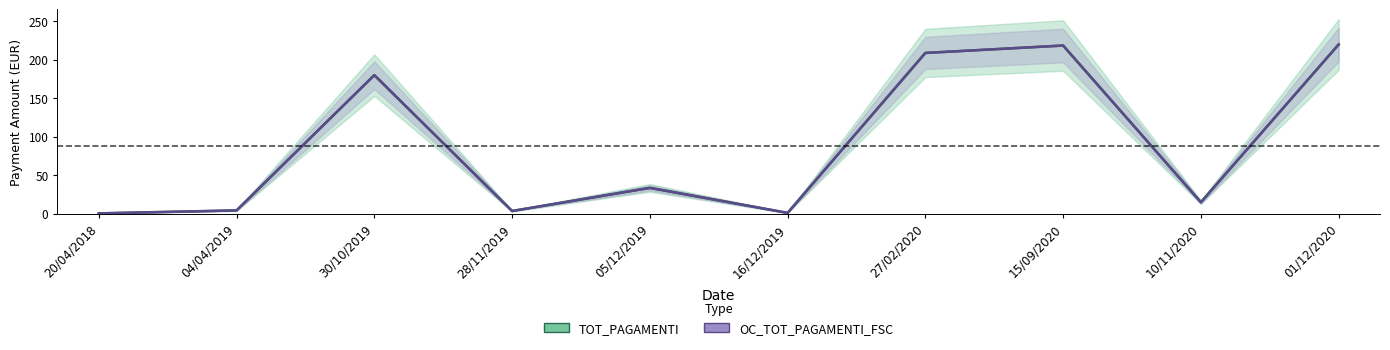

Is this an area chart (filled region under the line)?

No